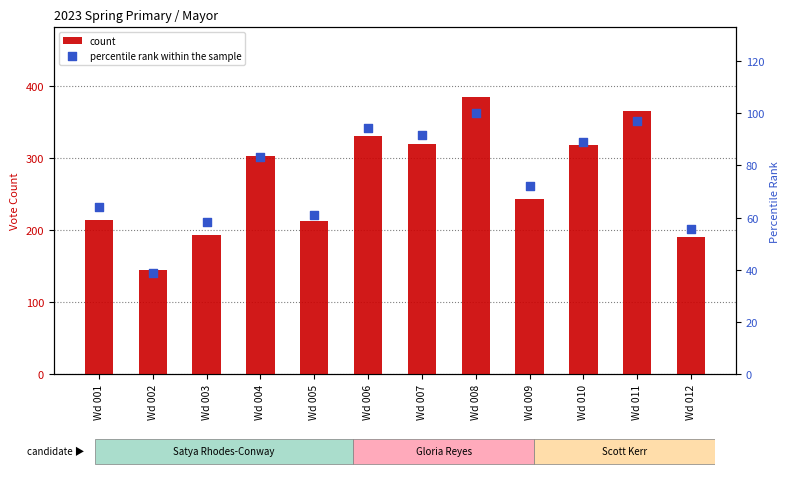

What are all the series names shown in the legend?

count, percentile rank within the sample